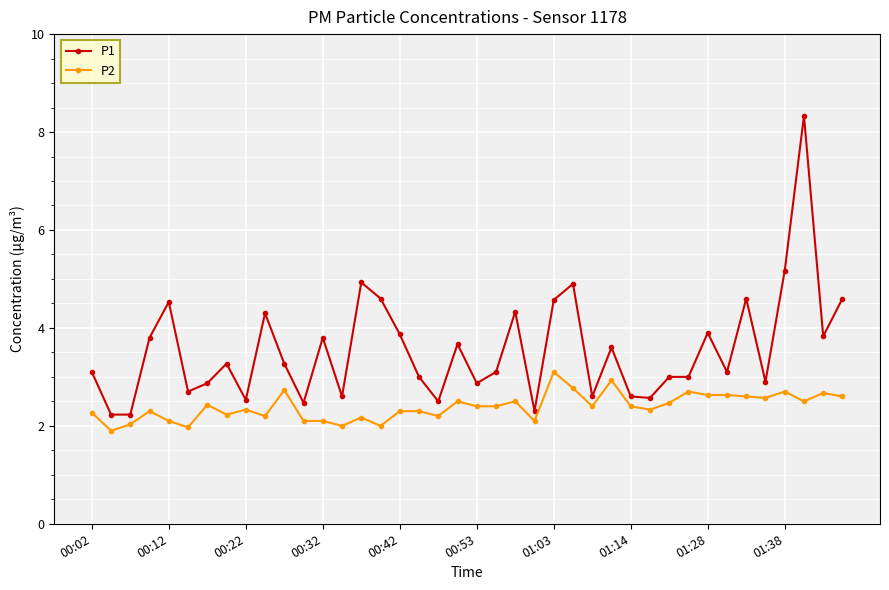

At how many categories does at least one series exceed 4?

11